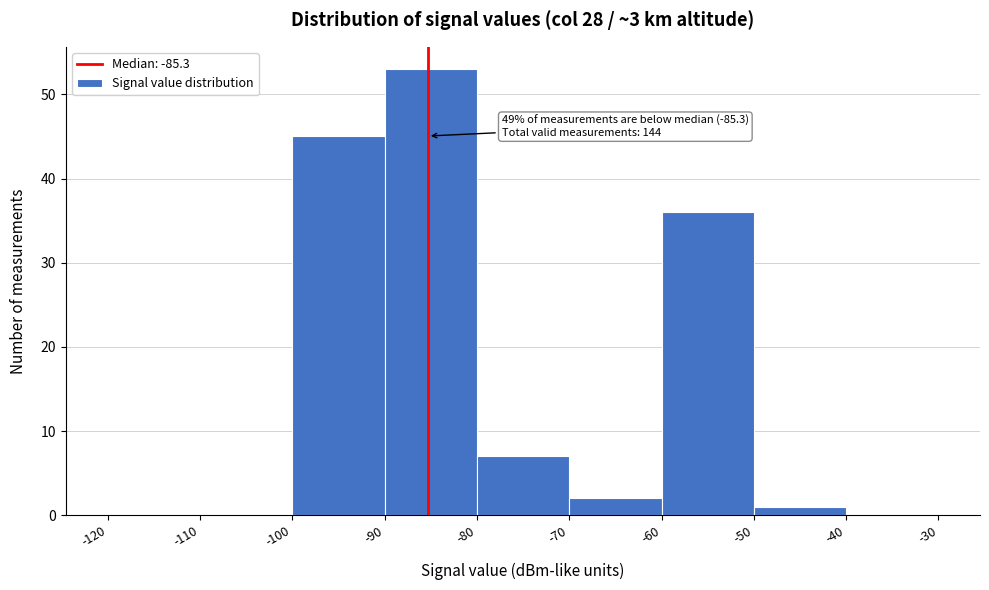

Over which range of the x-axis is the bar tallest?

-90 to -80